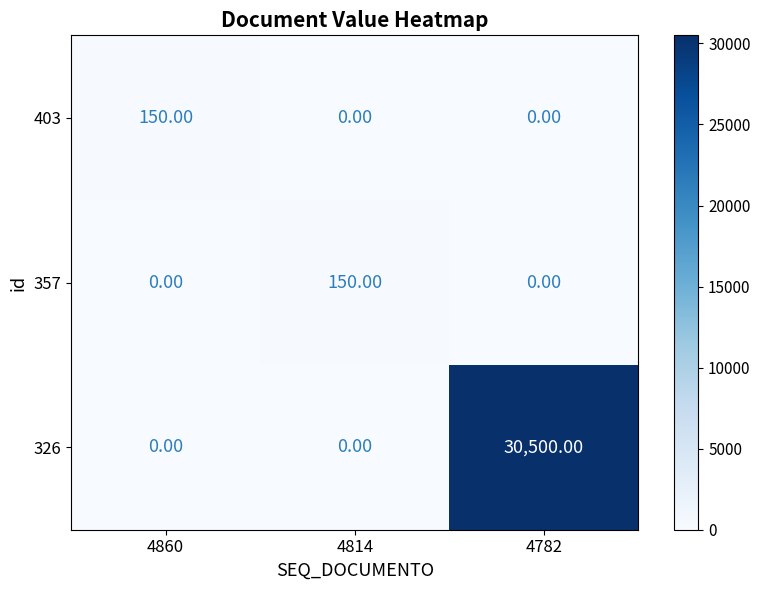

Which series changed the most between 4814 and 4782?

326